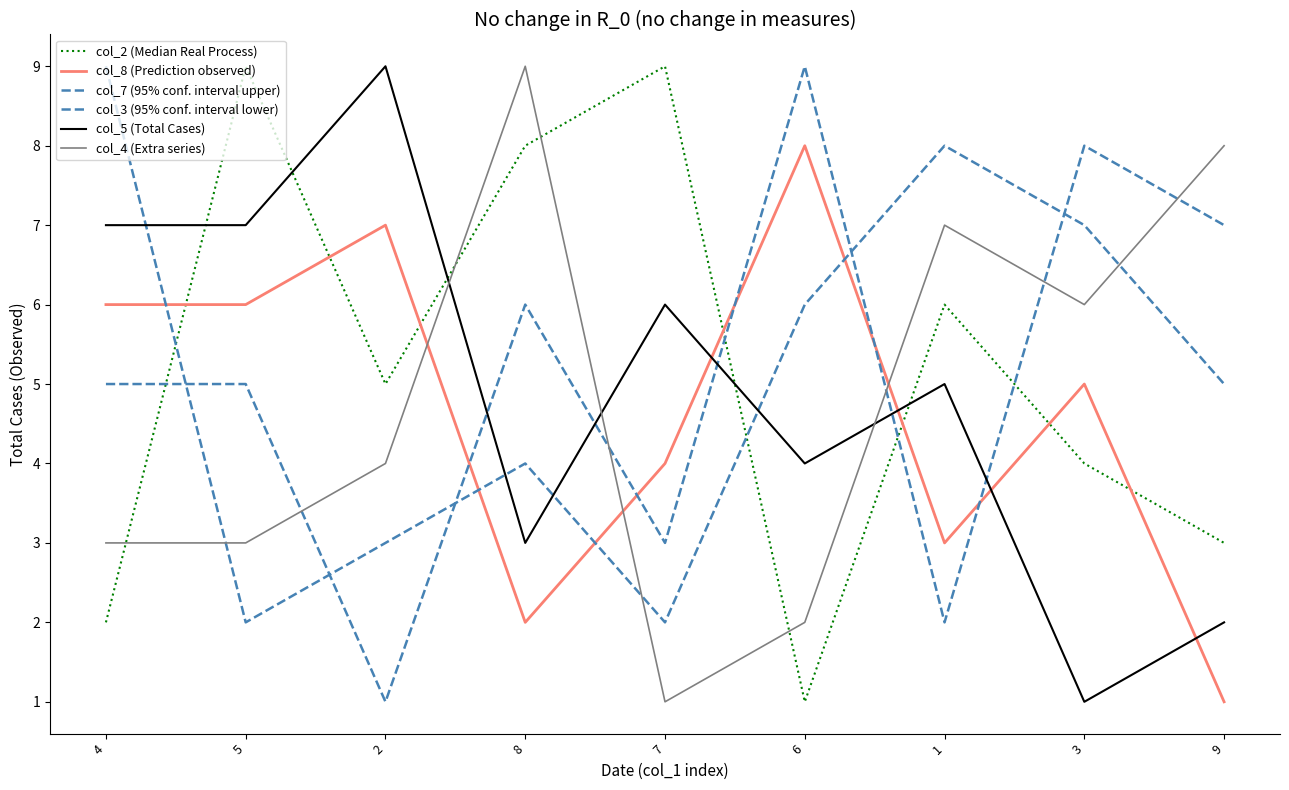

Is it true that col_4 (Extra series) equals 9 at 8?

True